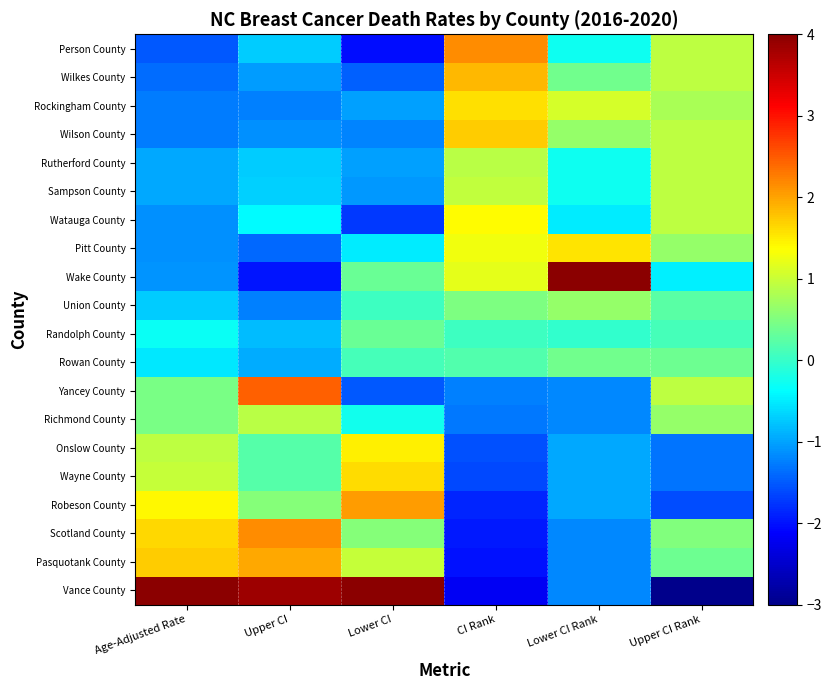

How many categories are shown in the chart?

6